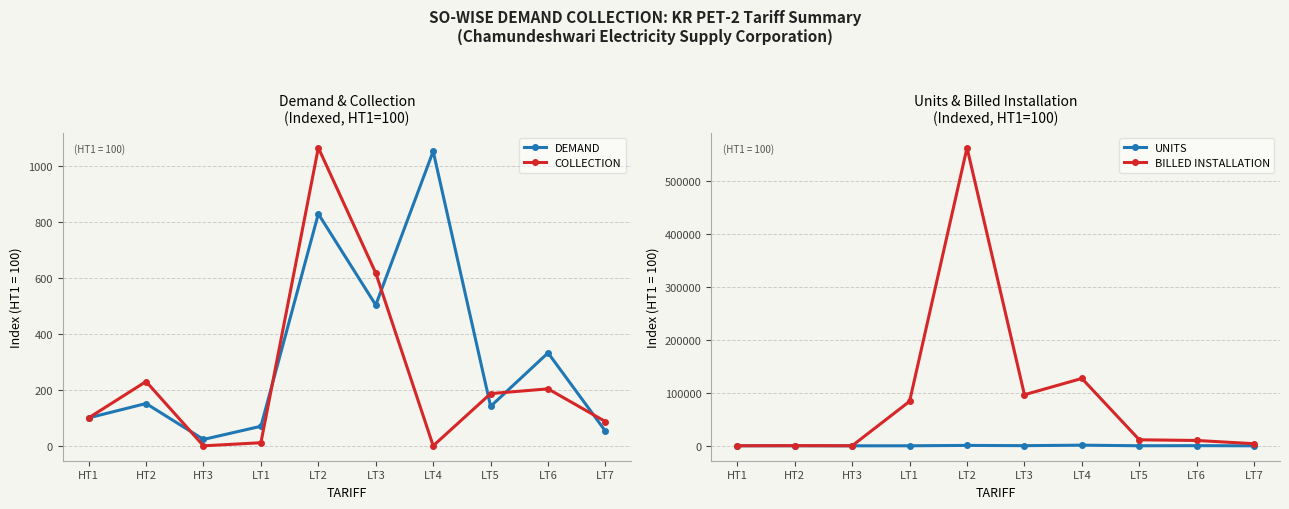

How many times do UNITS and DEMAND cross each other?

2